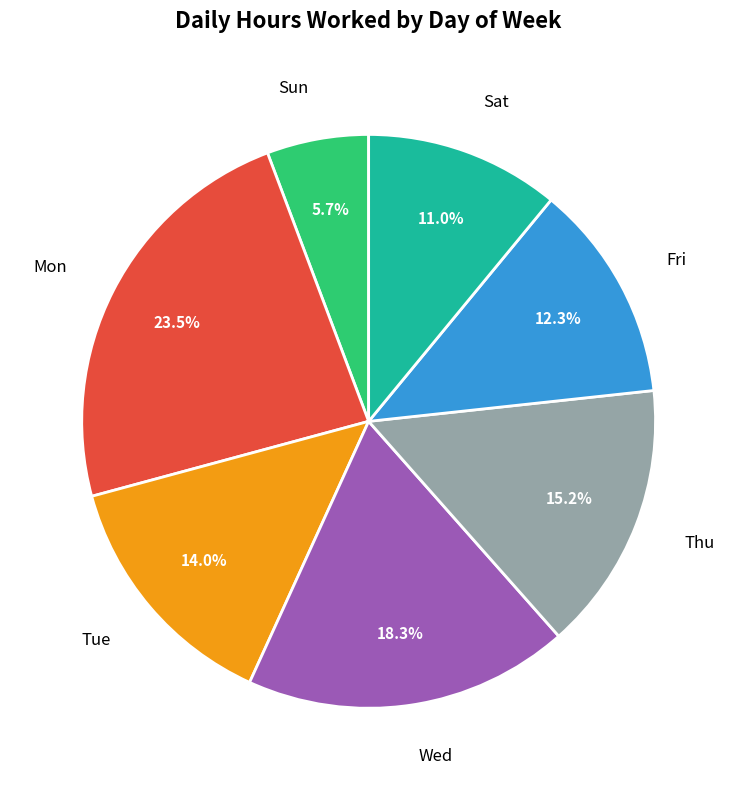

To the nearest percent, what is the average slice percentage?

14%